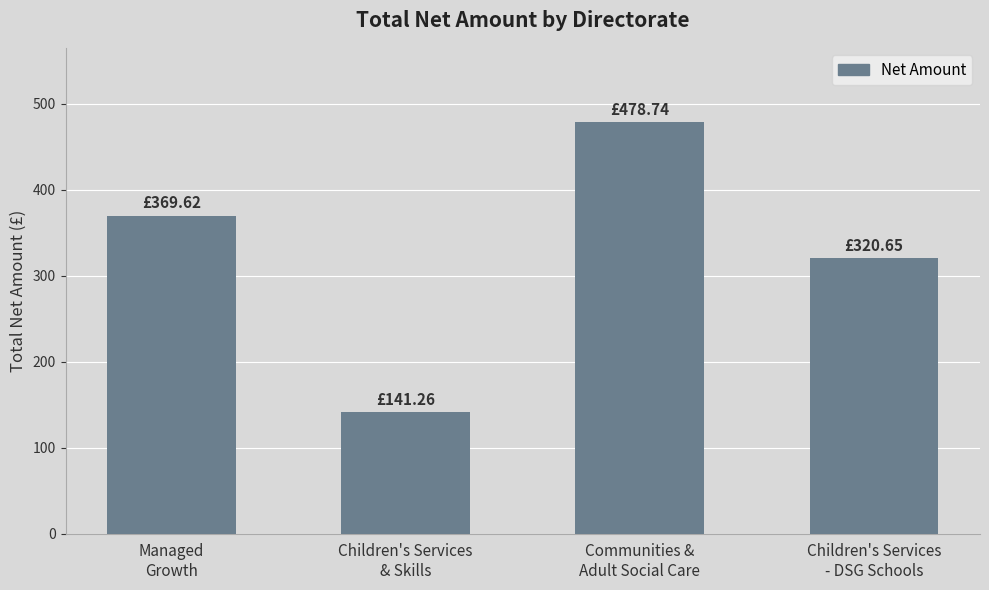

List the labels in order of value, smallest first.

Children's Services
& Skills, Children's Services
- DSG Schools, Managed
Growth, Communities &
Adult Social Care